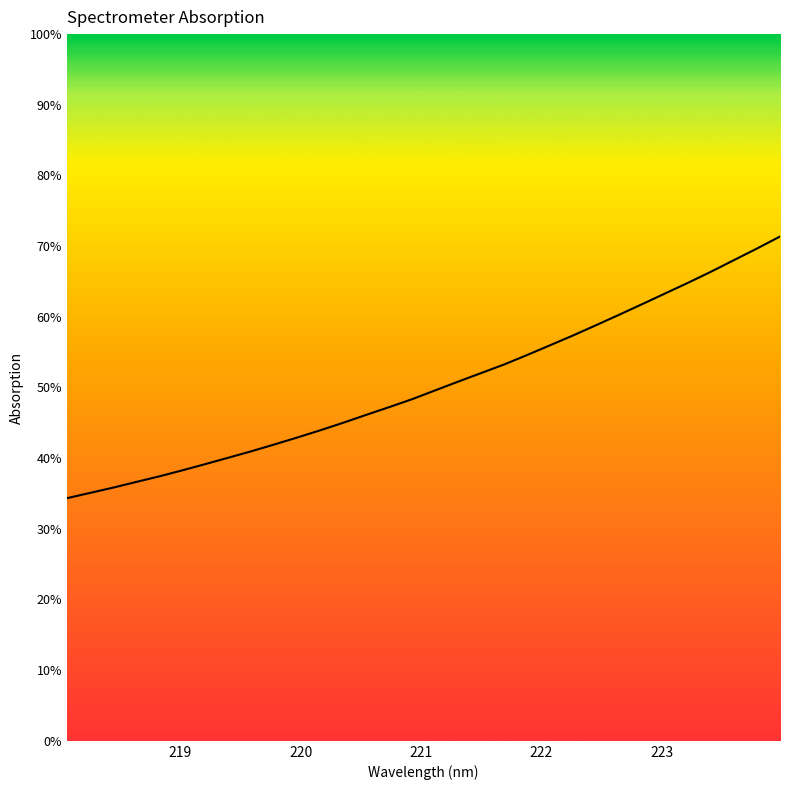

Does the chart have visible grid lines?

No